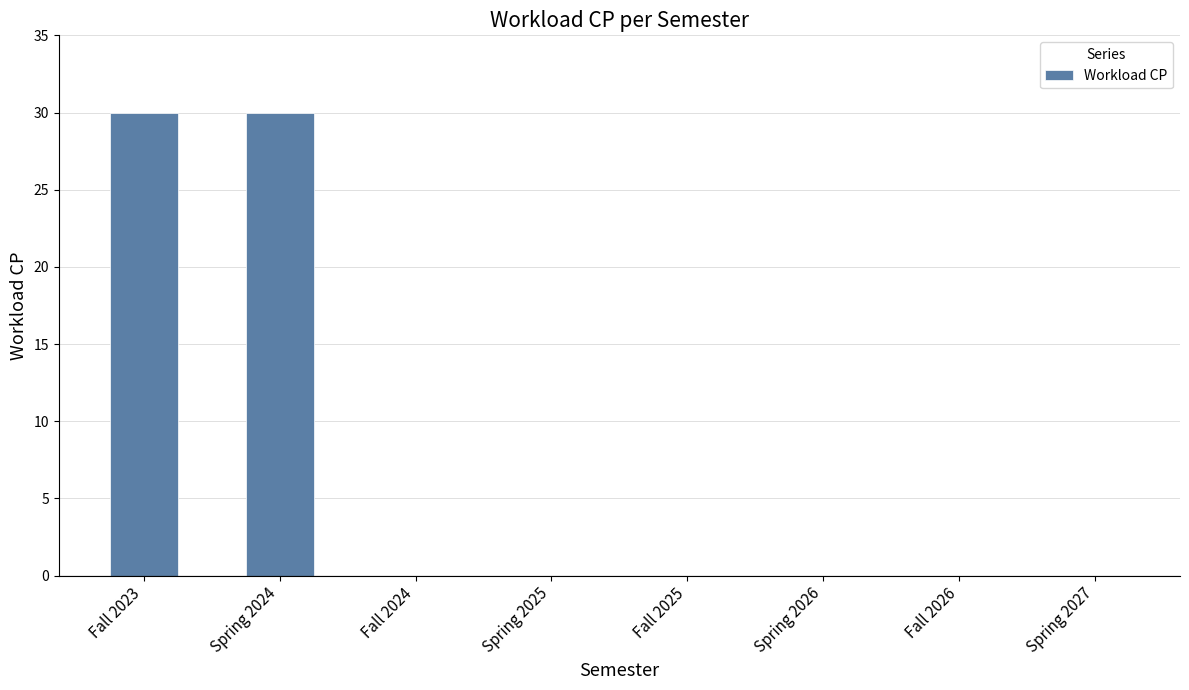

Reading right to left, list all the values displayed in this chart.

Spring 2027=0	Fall 2026=0	Spring 2026=0	Fall 2025=0	Spring 2025=0	Fall 2024=0	Spring 2024=30	Fall 2023=30